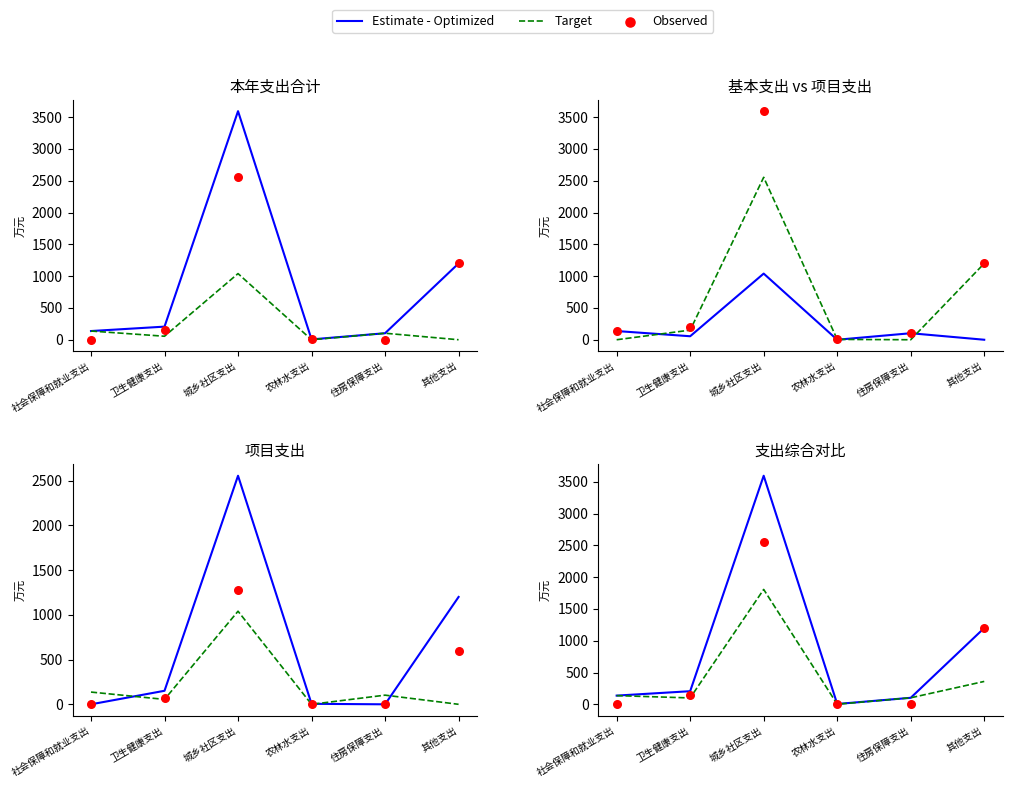

Which series has the widest spread of Y values?

Estimate - Optimized